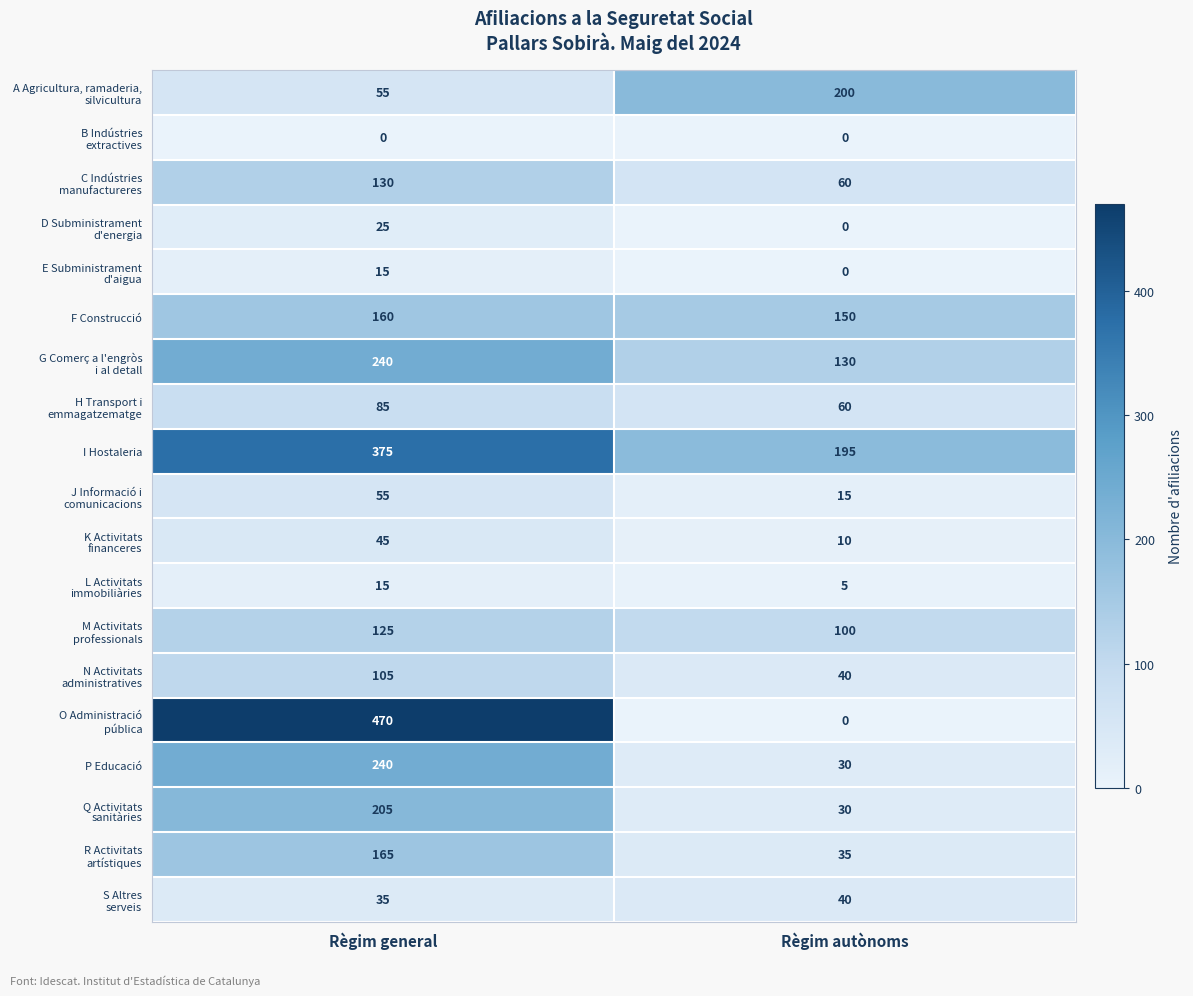

Which category has the highest value in the F Construcció series?

Règim general